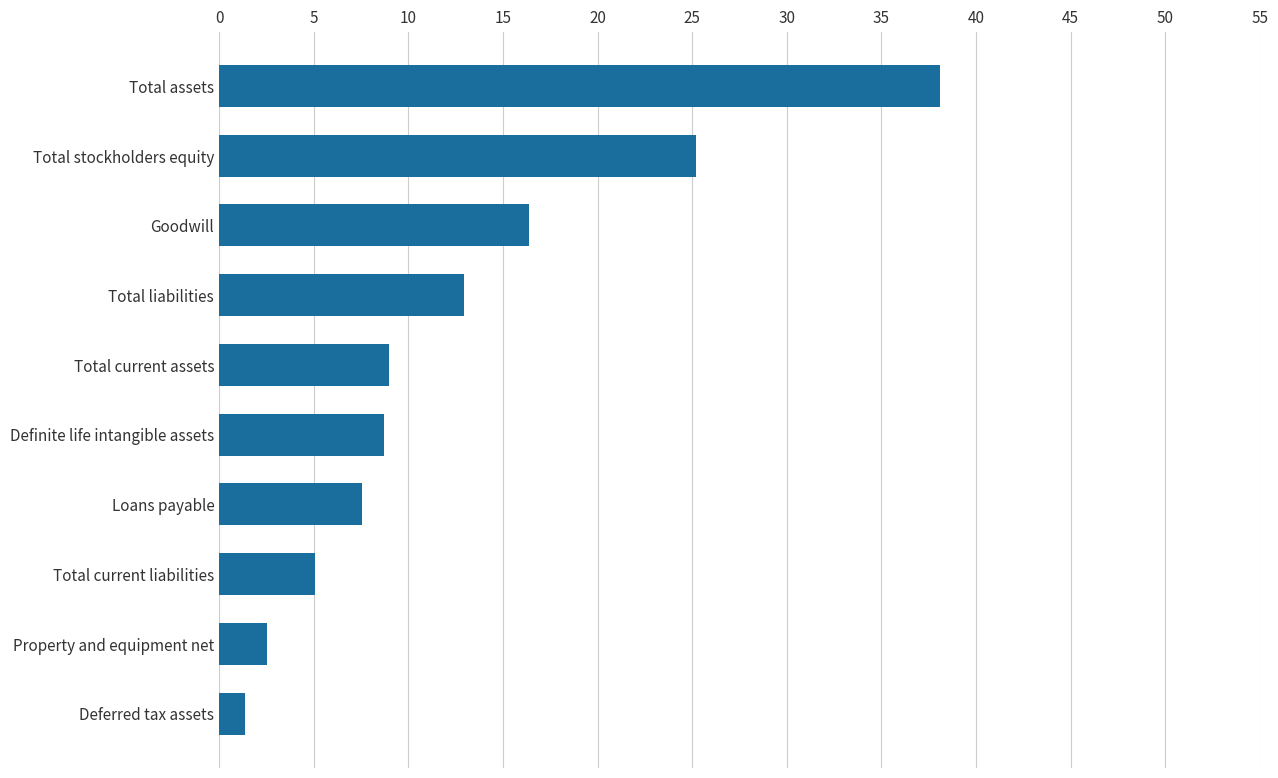

Are the bars horizontal?

Yes